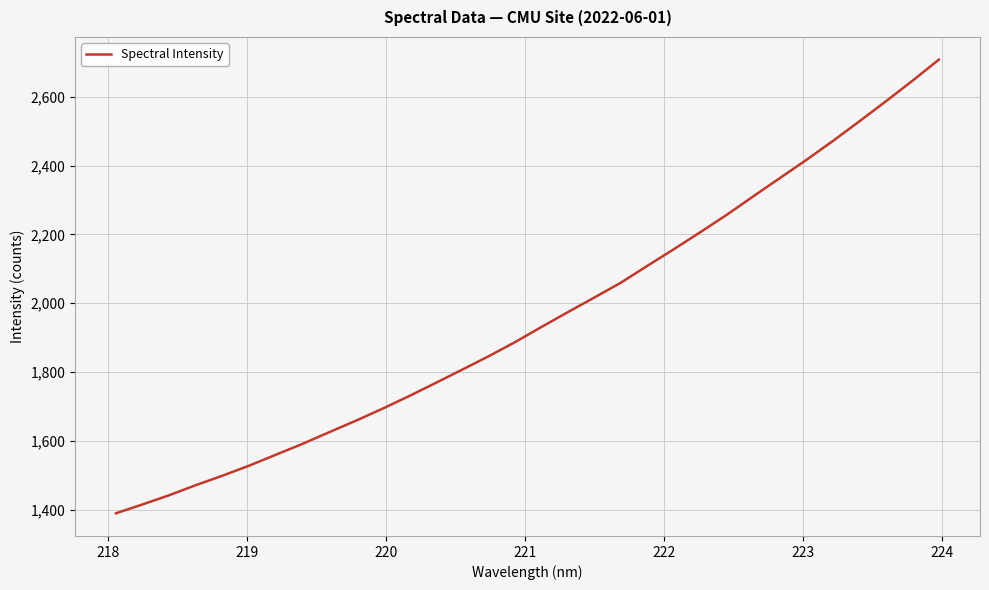

What is the greatest value displayed?

2708.1